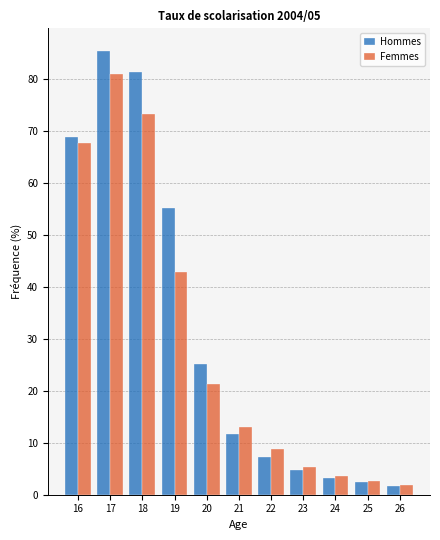

Reading right to left, list all the values displayed in this chart.

Hommes: 1.7	2.4	3.2	4.7	7.3	11.7	25.2	55.2	81.4	85.5	68.8
Femmes: 1.9	2.6	3.6	5.4	8.7	13.1	21.3	42.8	73.3	81.0	67.7